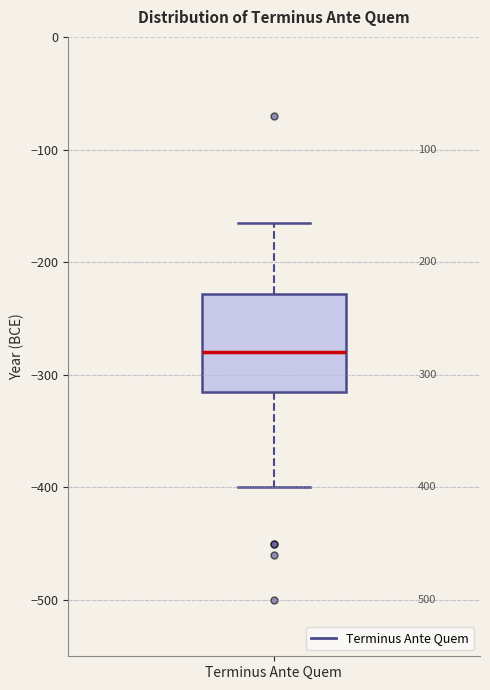

Where is the lower edge of the box for Terminus Ante Quem on the y-axis? The values are not printed on the chart, so give them approximately, as read against the axis.

-310